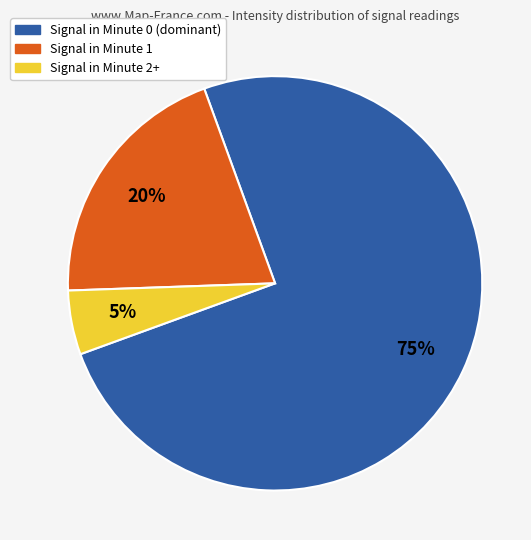

Does Signal in Minute 0 (dominant) represent more than half of the total?

Yes